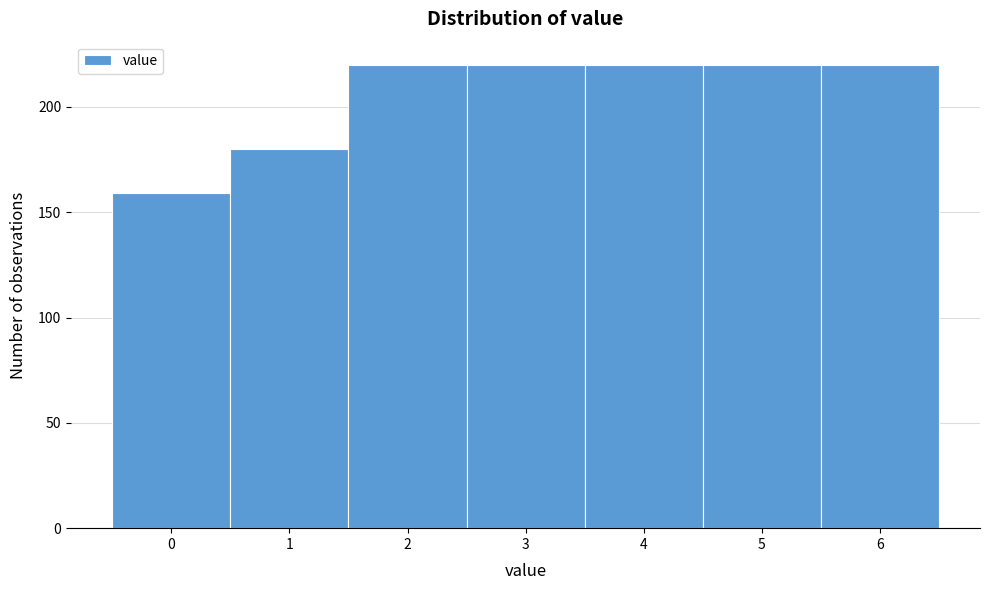

How tall is the bar that spans 1.5 to 2.5 on the x-axis? The values are not printed on the chart, so give them approximately, as read against the axis.

220